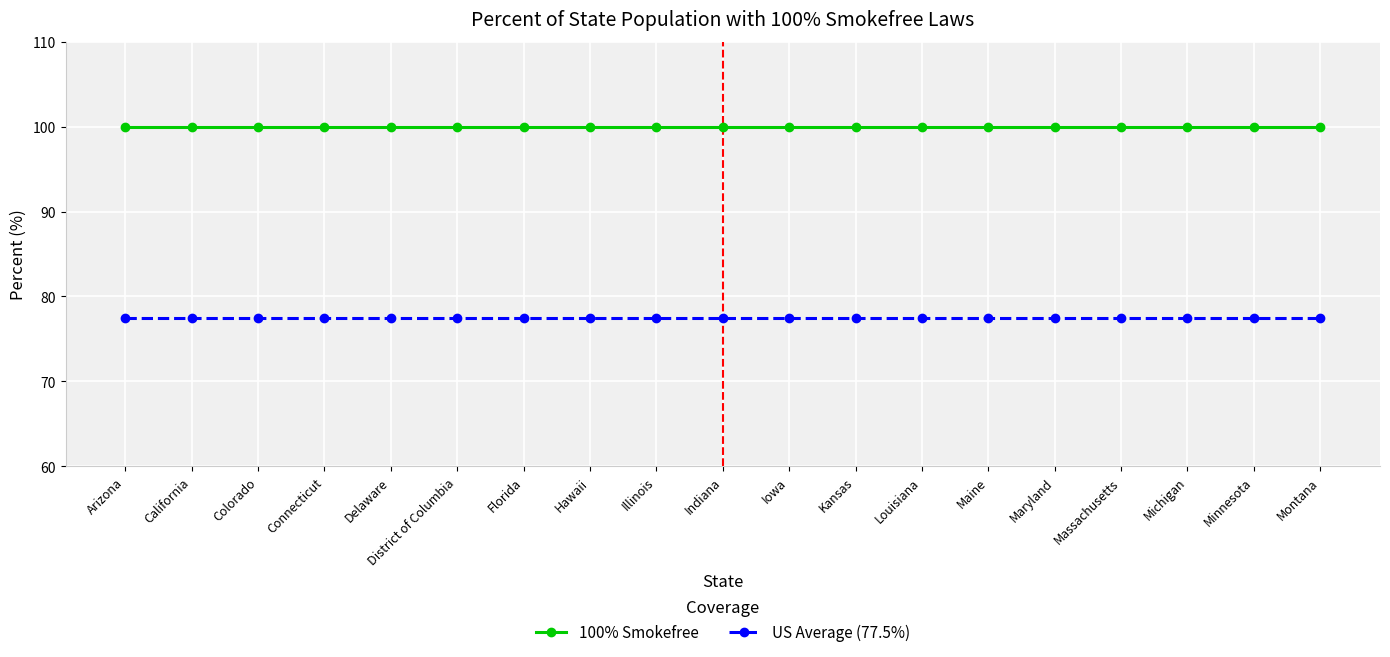

What is the lowest value of the 100% Smokefree series?

100.0